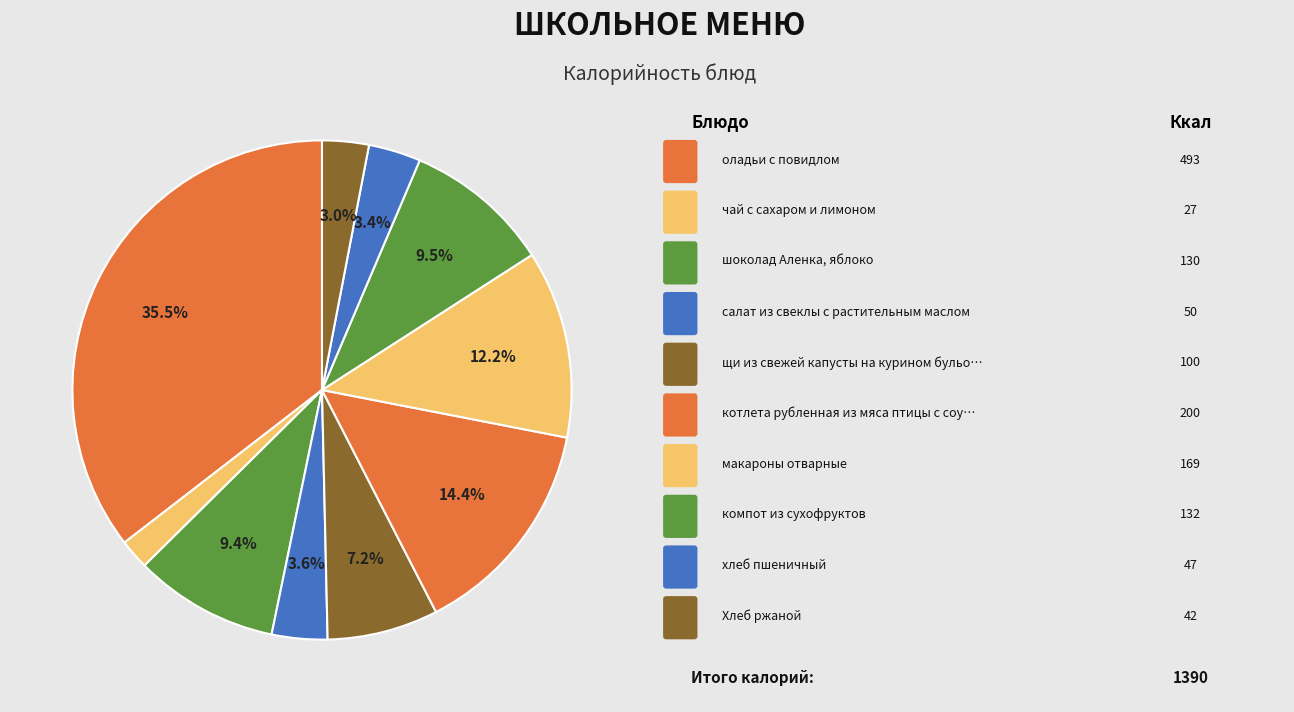

Rank the categories by value from lowest to highest.

чай с сахаром и лимоном, Хлеб ржаной, хлеб пшеничный, салат из свеклы с растительным маслом, щи из свежей капусты на курином бульоне, шоколад Аленка, яблоко, компот из сухофруктов, макароны отварные, котлета рубленная из мяса птицы с соусом, оладьи с повидлом